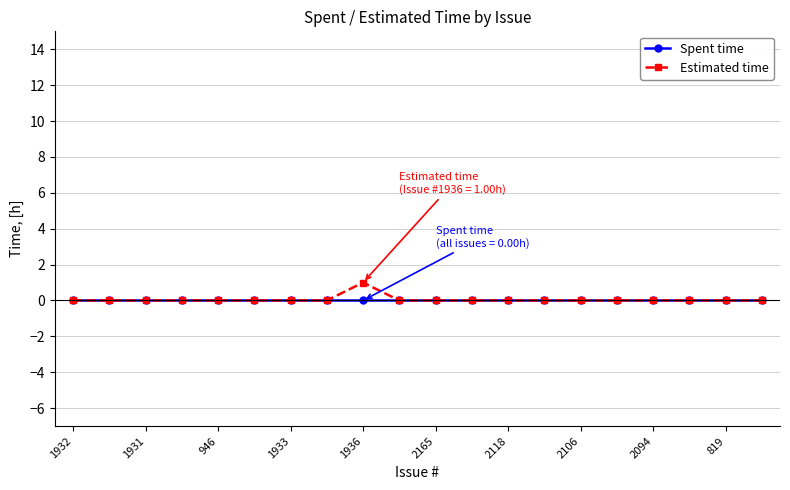

Rank the series by their maximum value, from lowest to highest.

Spent time, Estimated time